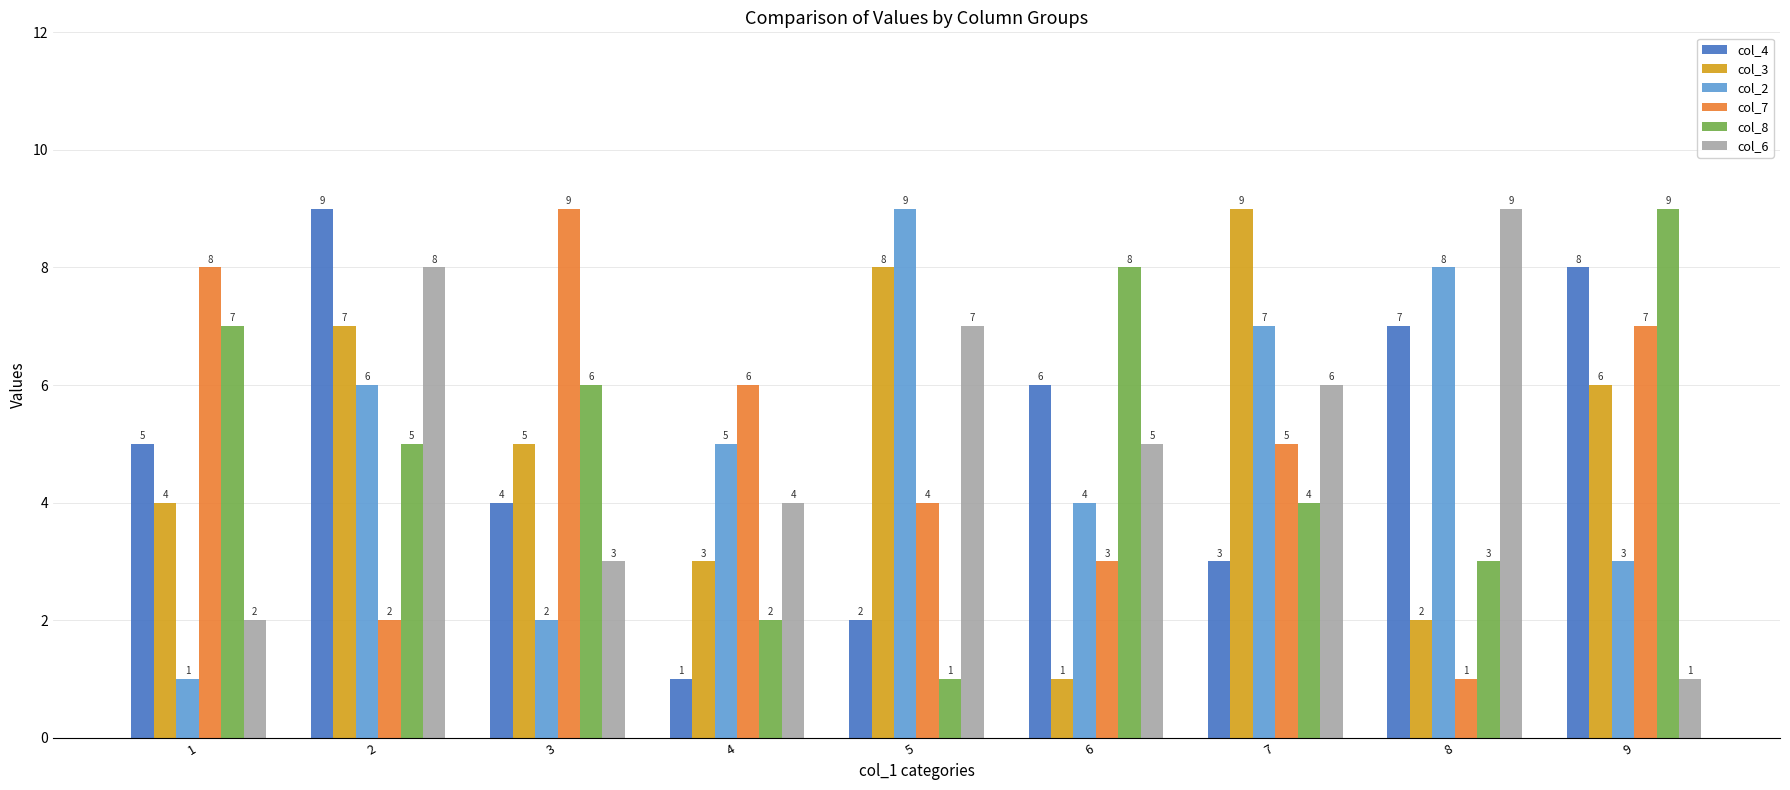

Where is col_7 nearest to the value 5?

7